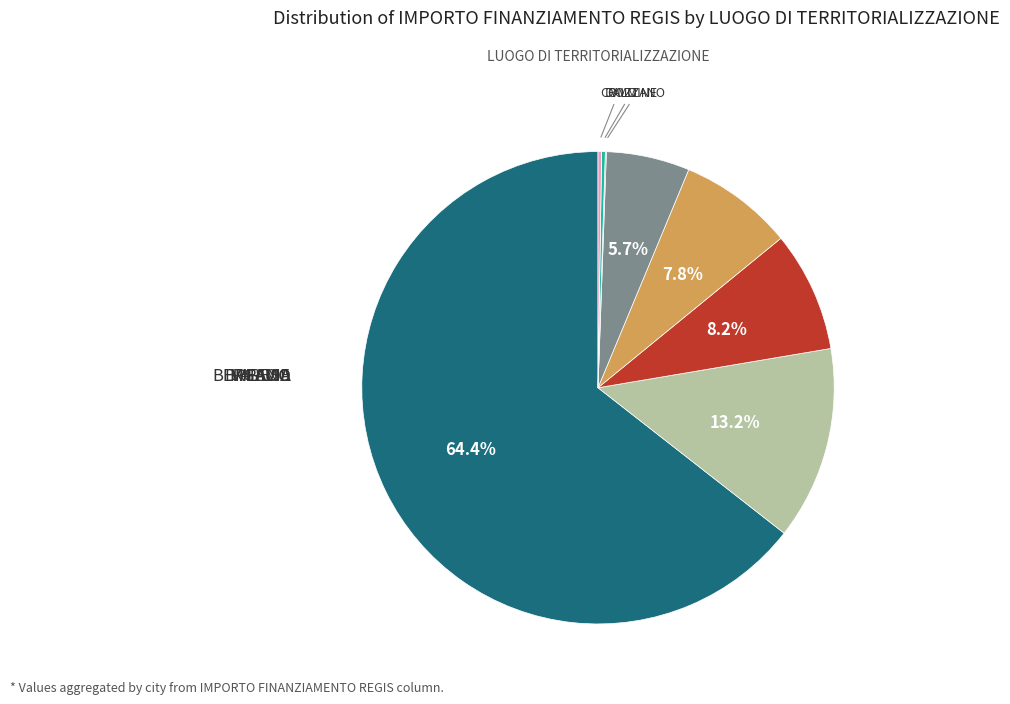

Is there a majority slice in this chart?

Yes